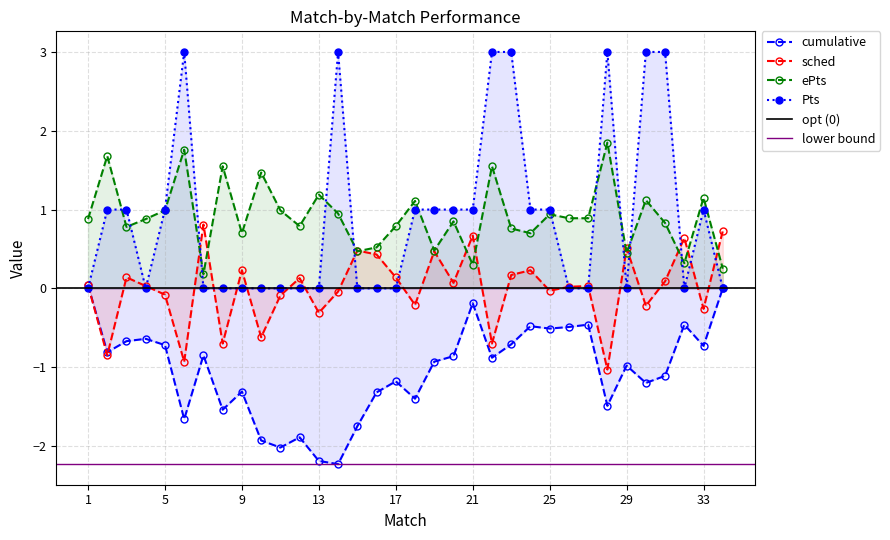

Where is the first local minimum for sched?

2